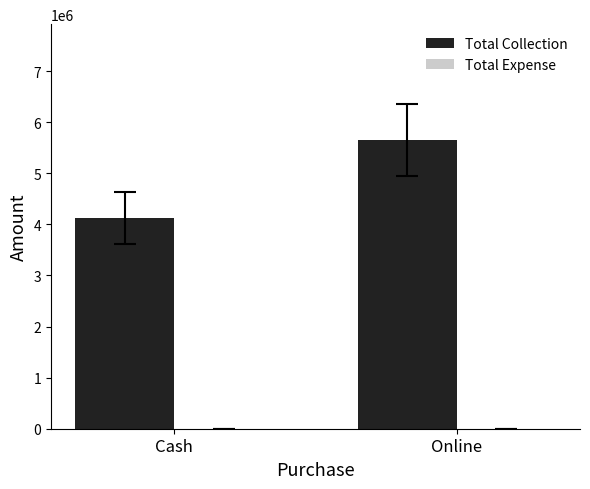

List the labels in order of value, smallest first.

Cash, Online